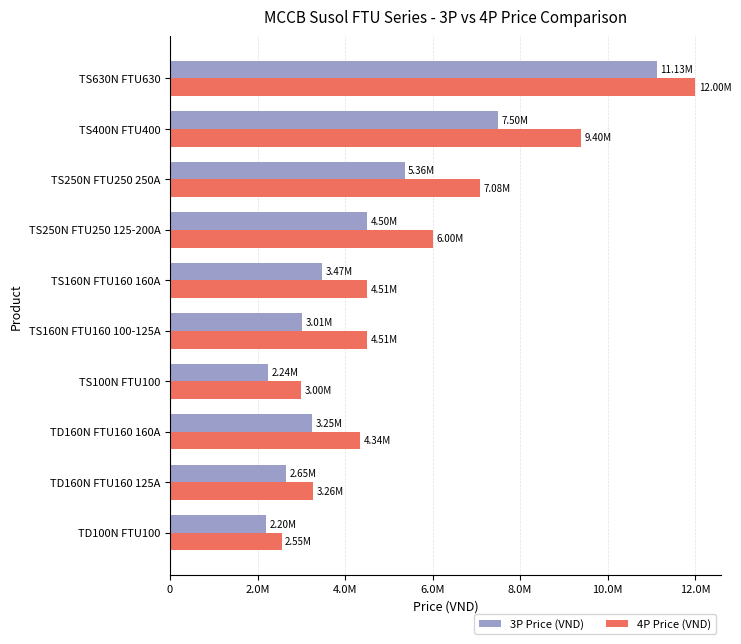

Which series has the largest total across all categories?

4P Price (VND)